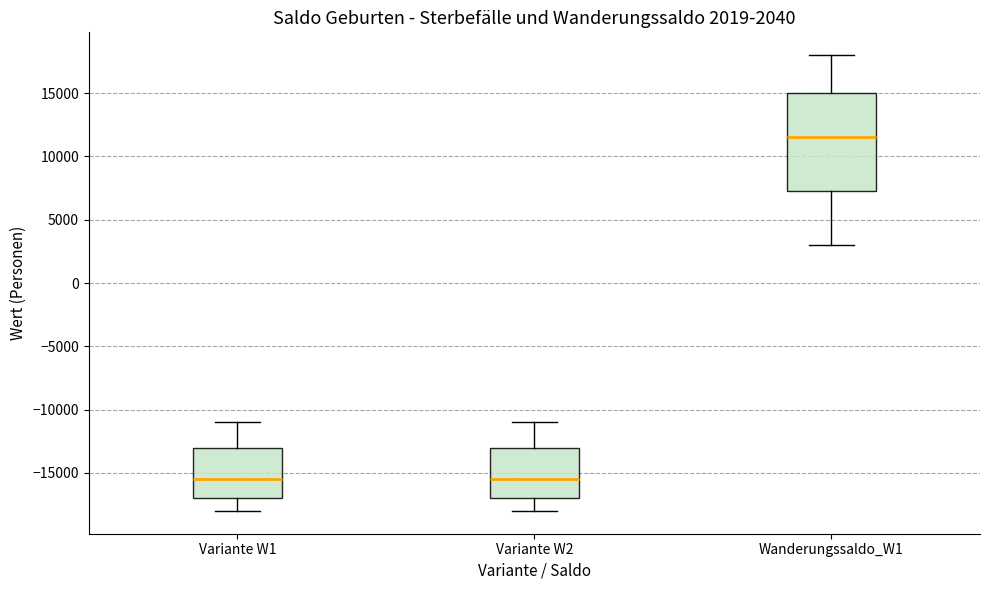

Which box is the tallest, from its lower edge to its upper edge?

Wanderungssaldo_W1